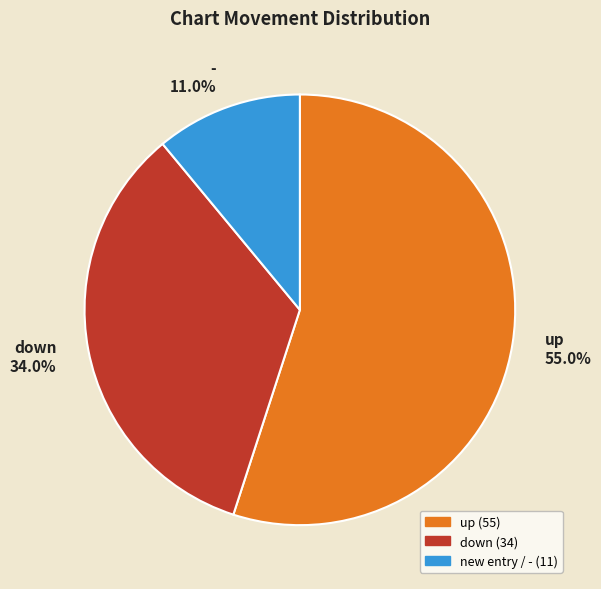

Is the sum of - and up greater than half?

Yes